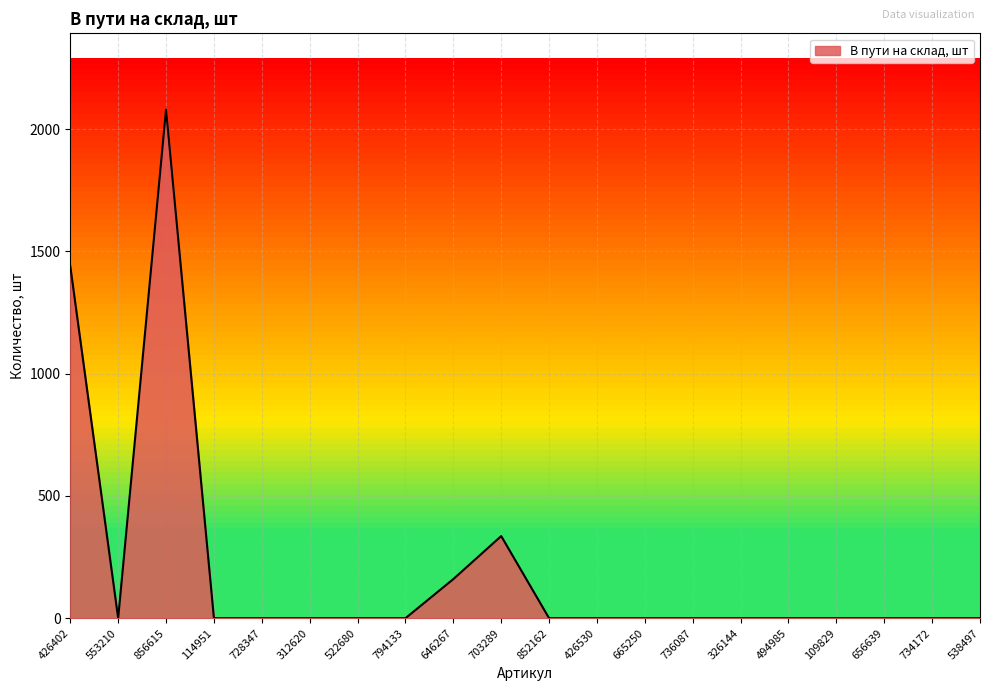

How many lines are shown in the chart?

1